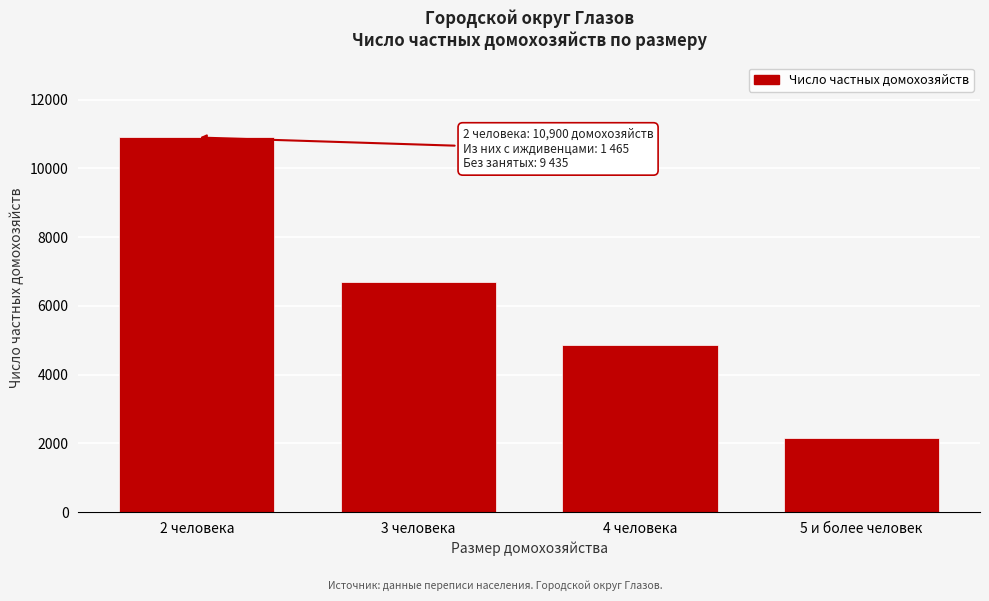

Reading left to right, extract all data points from this chart.

2 человека=10900	3 человека=6695	4 человека=4872	5 и более человек=2149